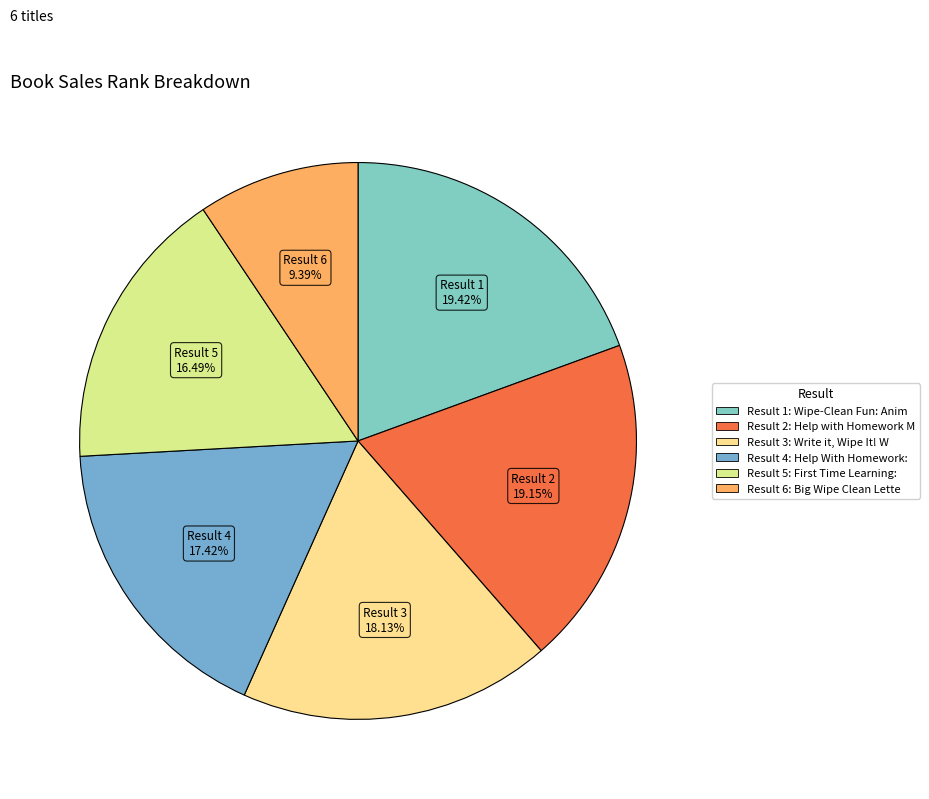

Count the number of slices in the pie.

6